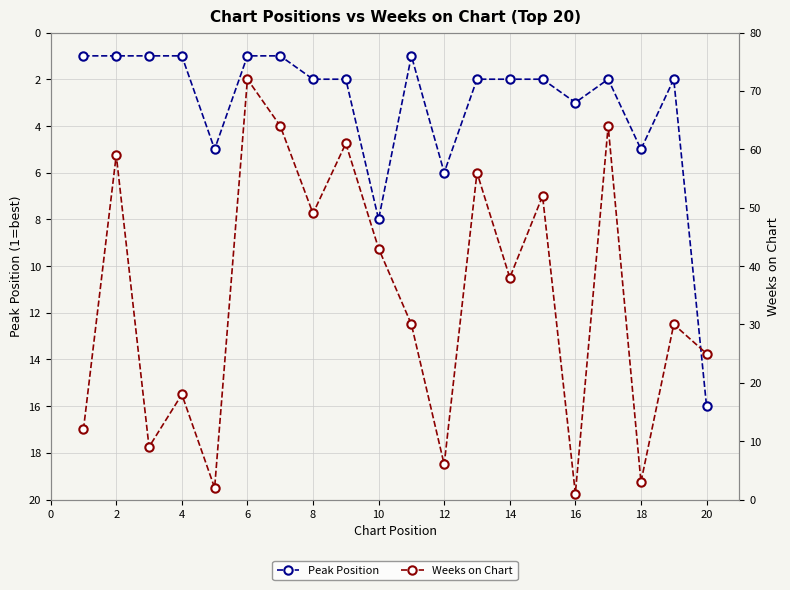

What is the value of the Weeks on Chart point at the 13th from the left?

56